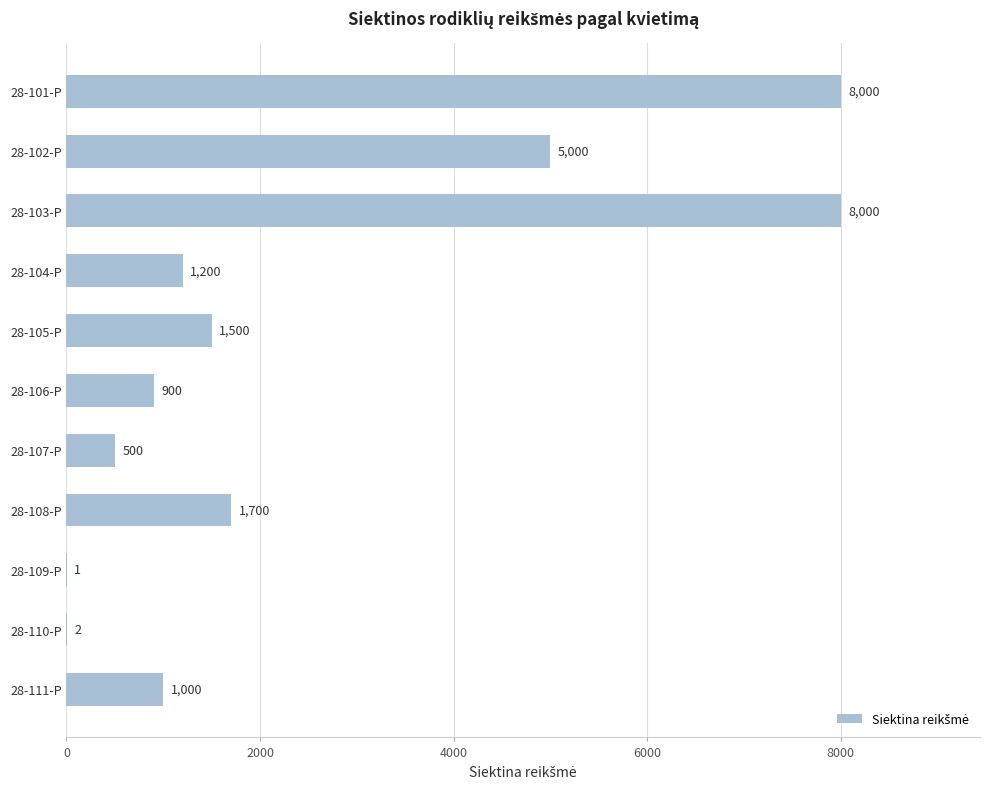

What is the average value?

2528